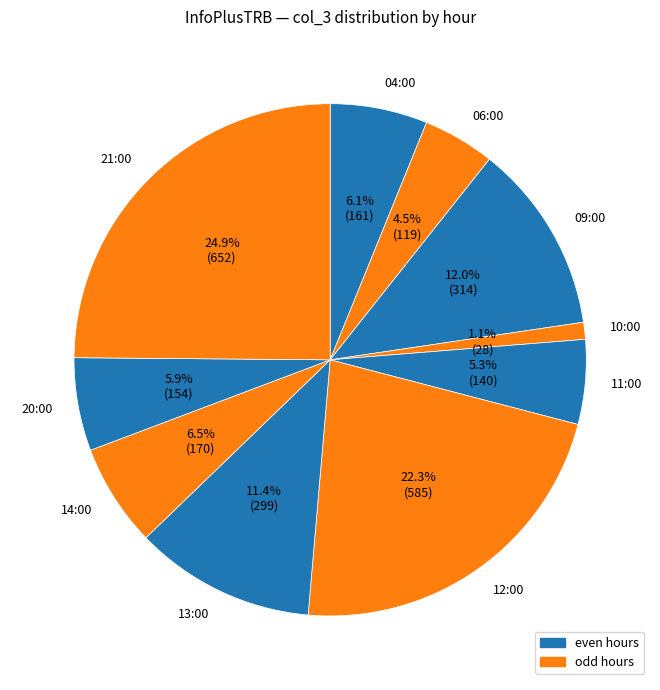

Which category has the biggest portion of the pie?

21:00